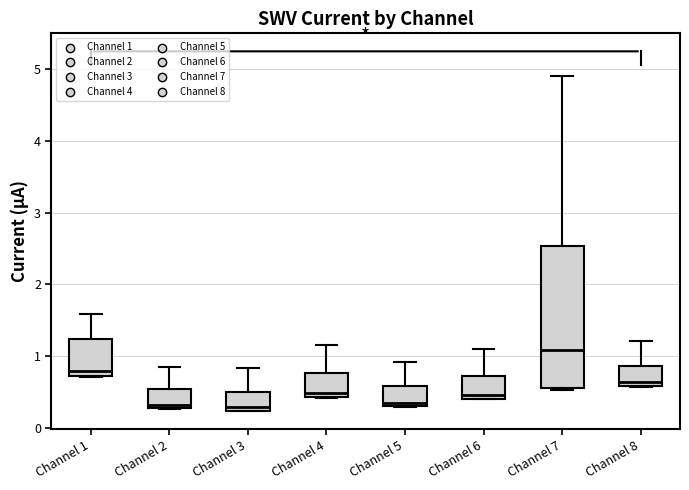

Comparing the boxes themselves (not the whiskers), which one is the tallest?

Channel 7